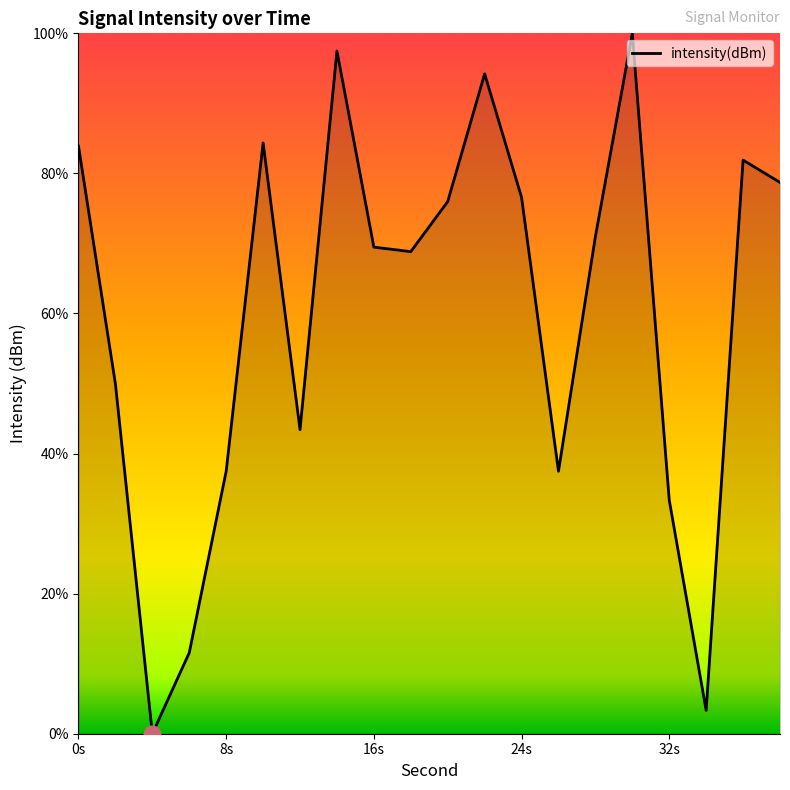

What is the maximum value shown in the chart?

100.0